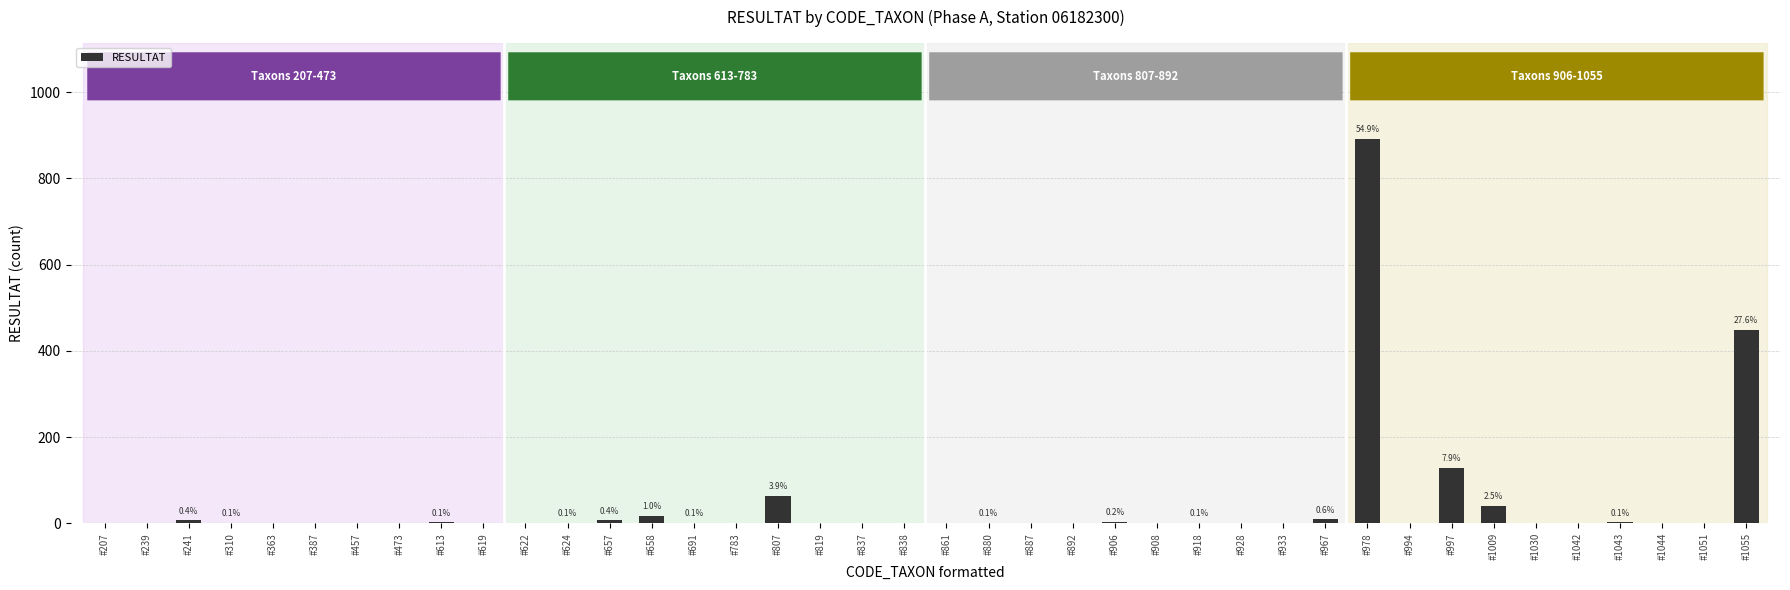

What is the change in value from #207 to #1009?

+41